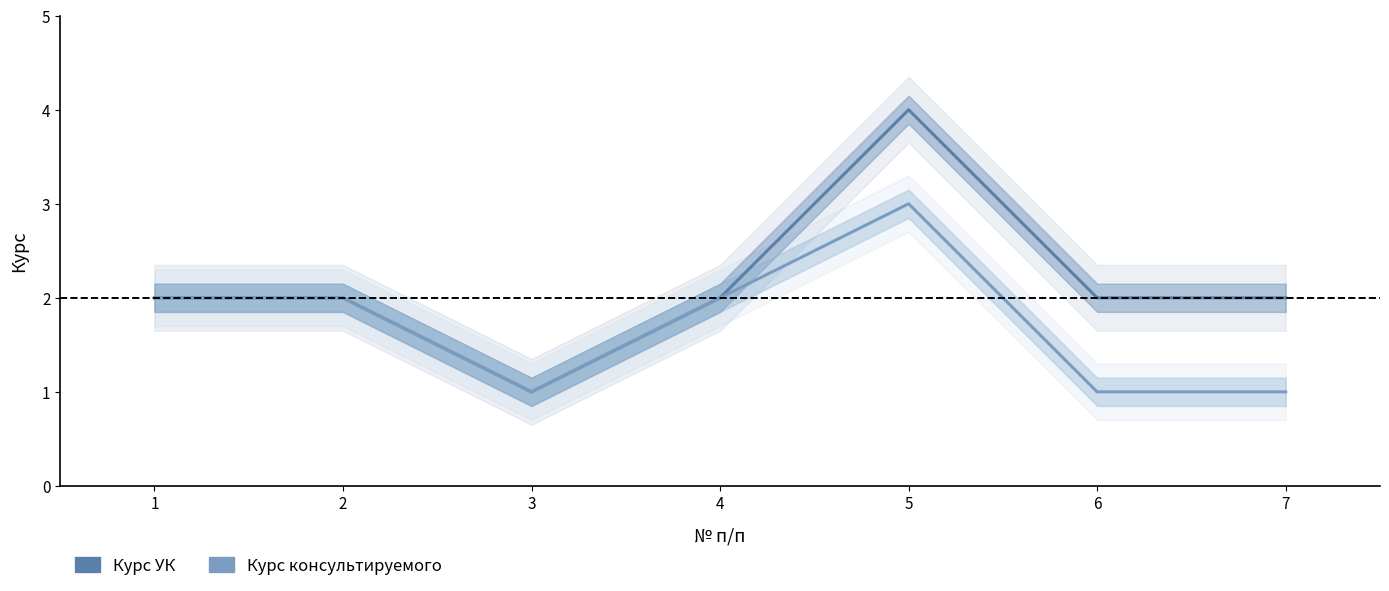

List the labels in order of Курс консультируемого value, smallest first.

3, 6, 7, 1, 2, 4, 5